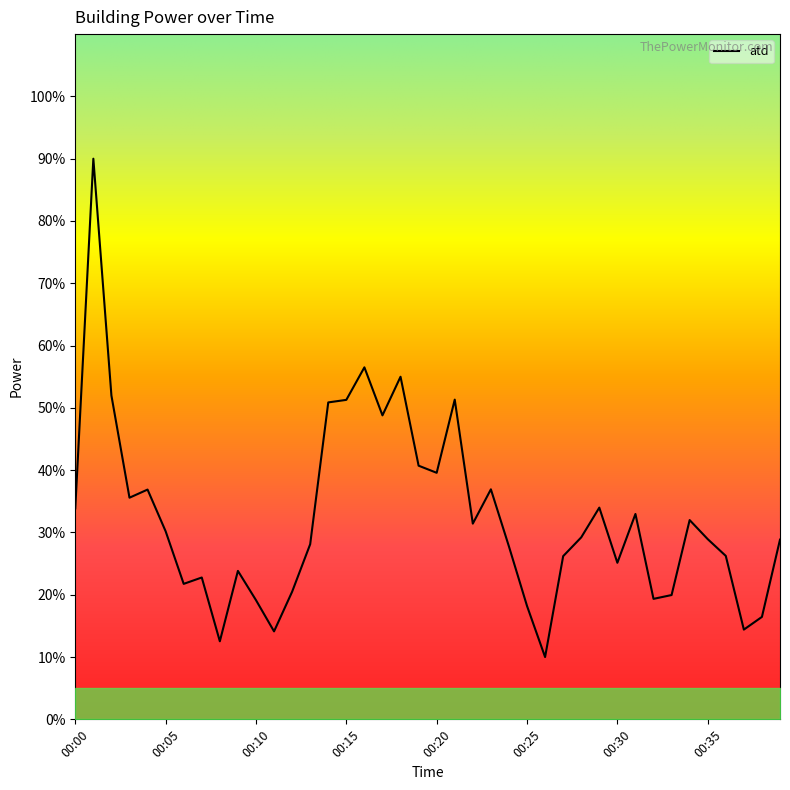

What is the difference between the maximum and minimum values?

80.0